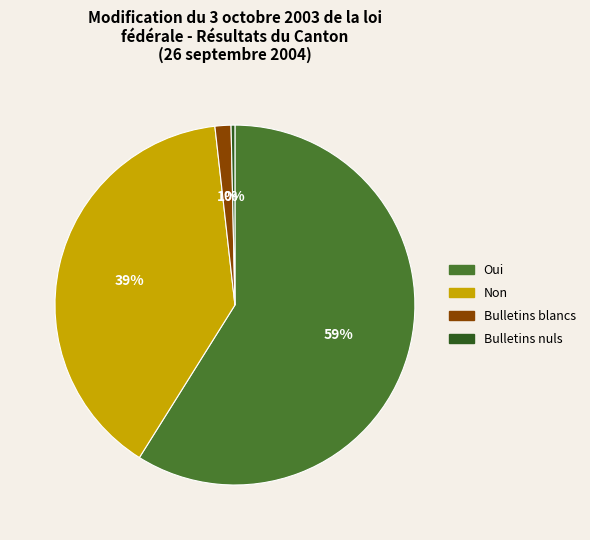

The Bulletins nuls slice represents 9% of the pie. True or false?

False